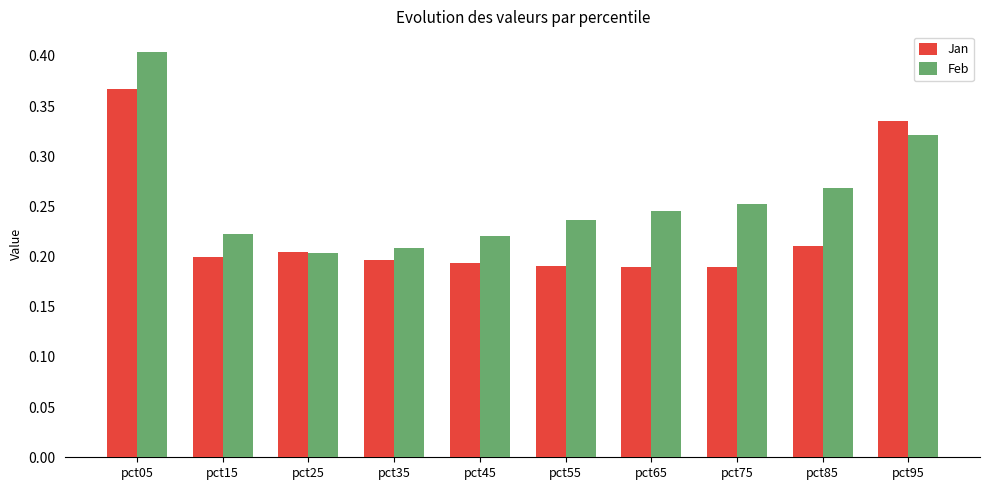

Rank the series by their average value, from highest to lowest.

Feb, Jan